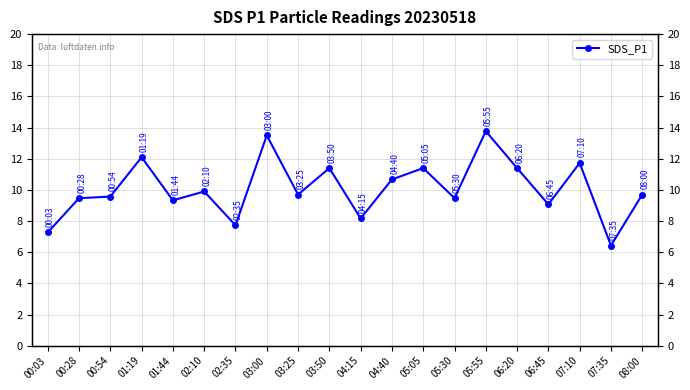

Where is the data nearest to the value 10?

02:10